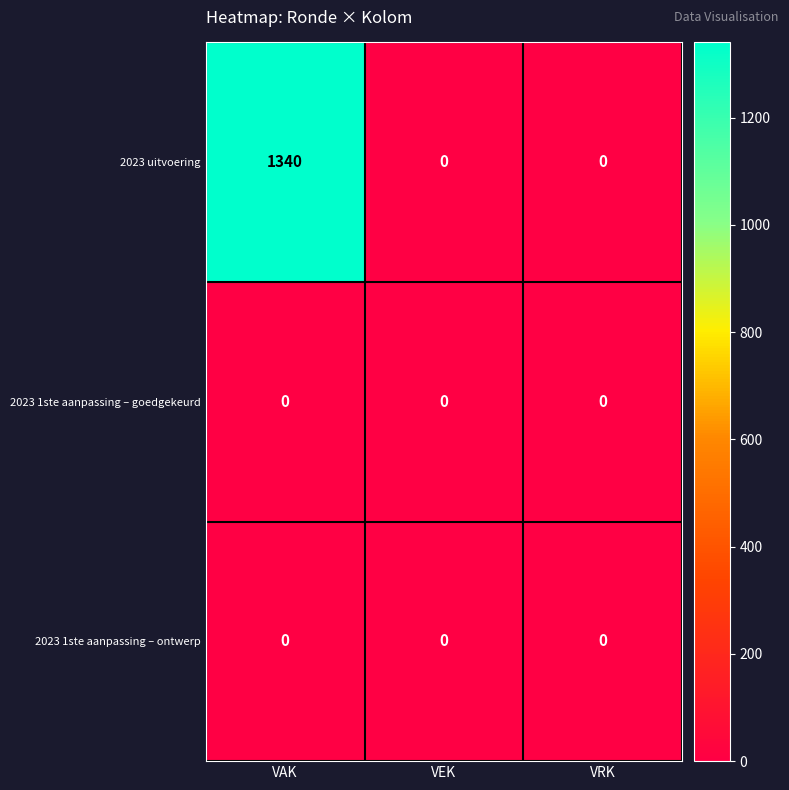

Between VAK and VEK, which series saw the biggest shift?

2023 uitvoering